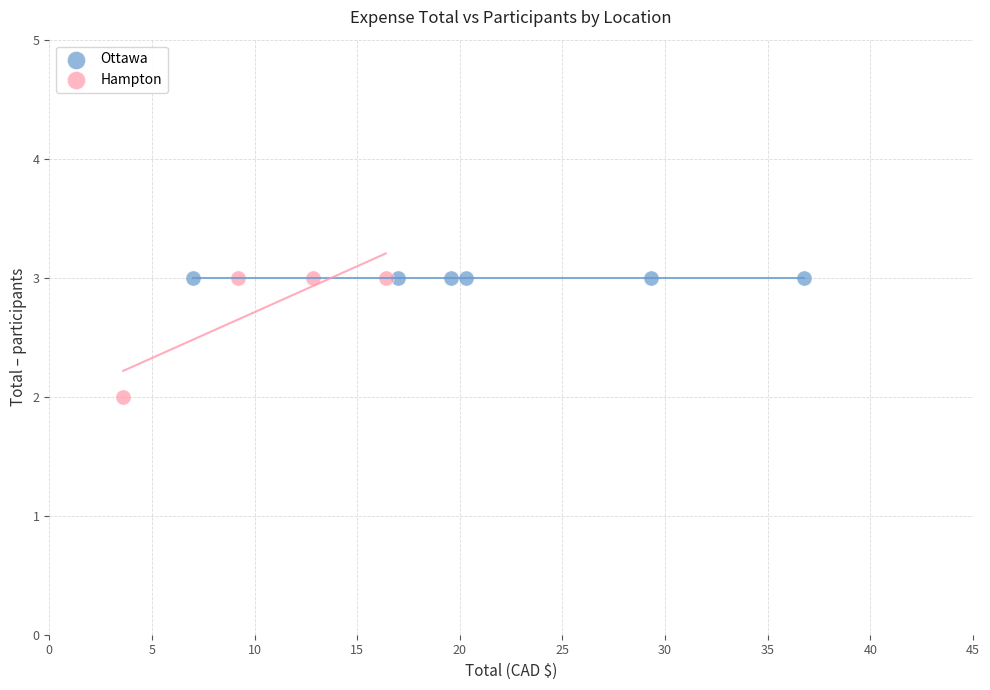

Which series reaches the minimum Y coordinate?

Hampton